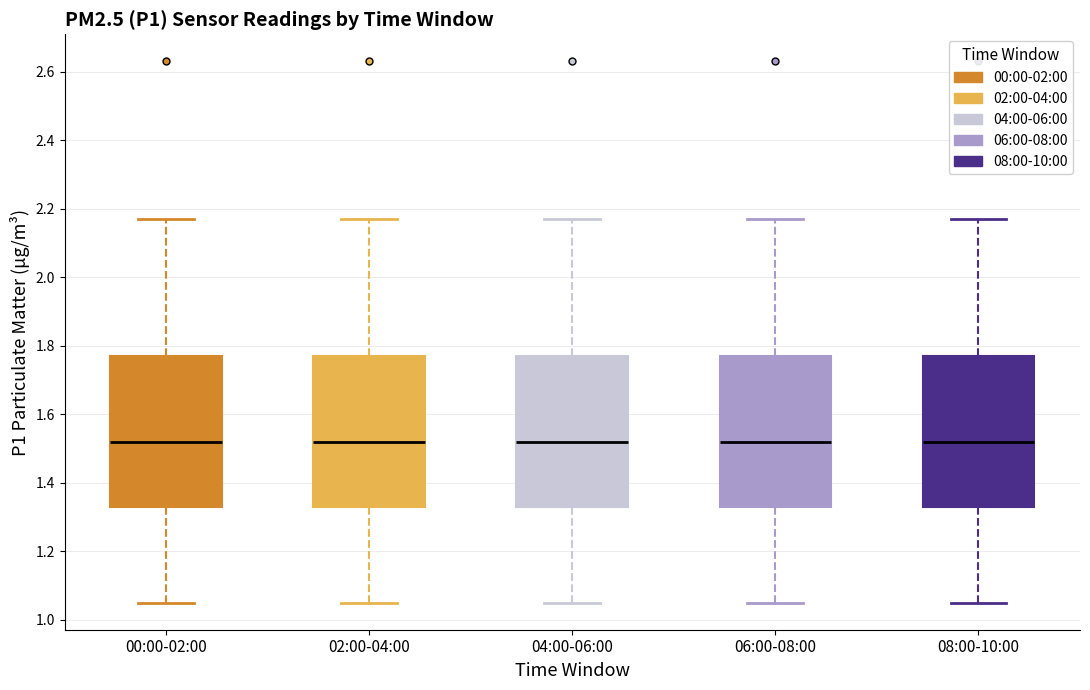

Reading left to right, transcribe this box plot: for each box, give where its median line is, the range the box spans, and where its two whiskers end, as read against the y-axis. The values are not printed on the chart, so give them approximately, as read against the axis.

00:00-02:00: median 1.52, box 1.34 to 1.78, whiskers 1.06 to 2.18
02:00-04:00: median 1.52, box 1.34 to 1.78, whiskers 1.06 to 2.18
04:00-06:00: median 1.52, box 1.34 to 1.78, whiskers 1.06 to 2.18
06:00-08:00: median 1.52, box 1.34 to 1.78, whiskers 1.06 to 2.18
08:00-10:00: median 1.52, box 1.34 to 1.78, whiskers 1.06 to 2.18